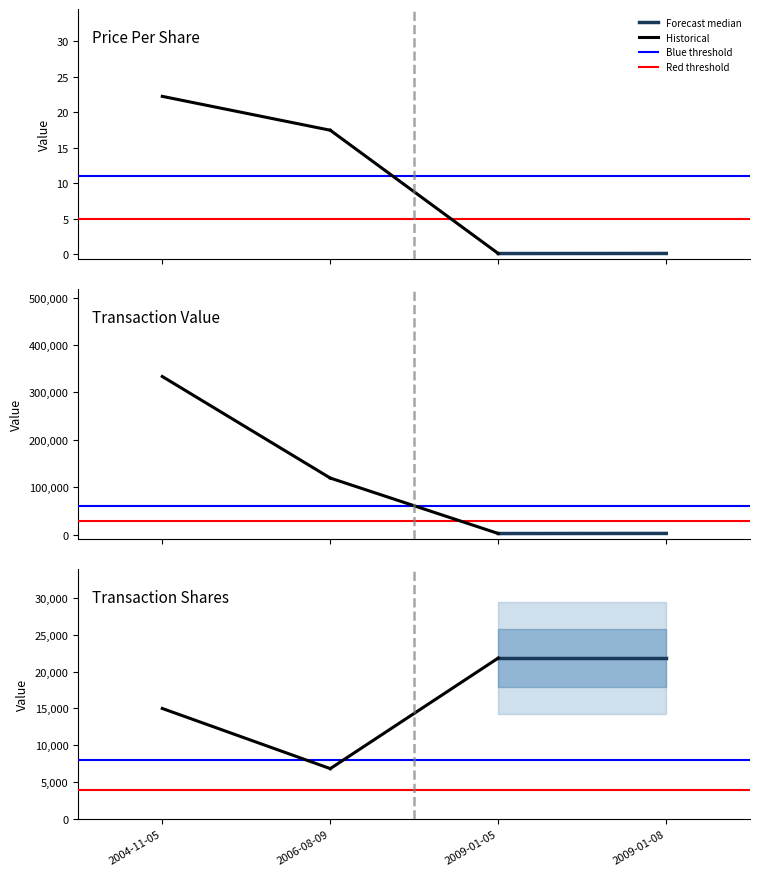

Which series has the largest total across all categories?

Forecast median